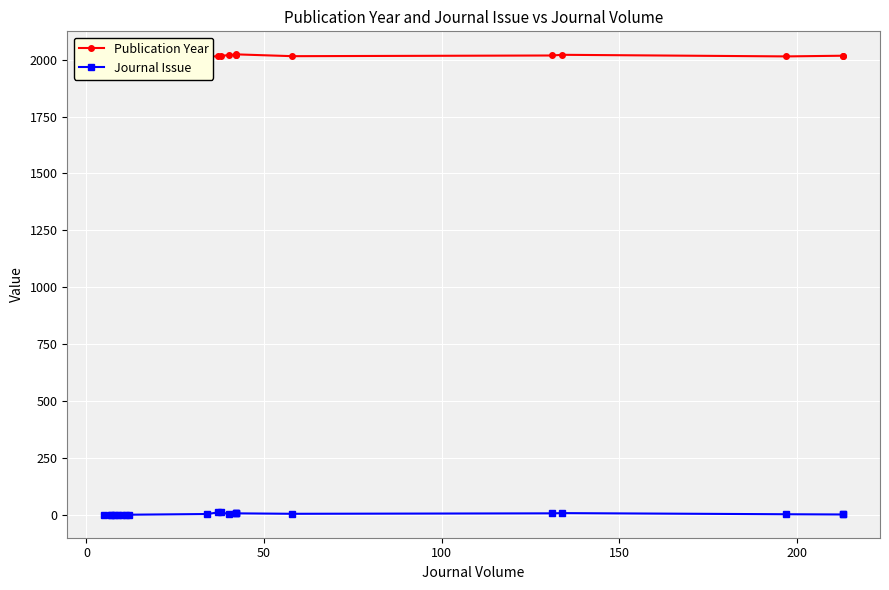

What is the maximum value for Journal Issue?

11